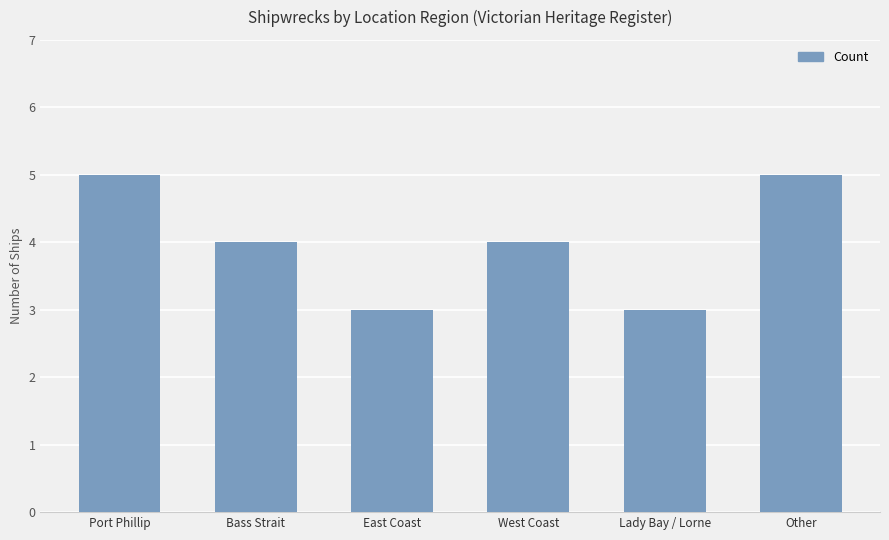

Which has a higher value, Bass Strait or Lady Bay / Lorne?

Bass Strait